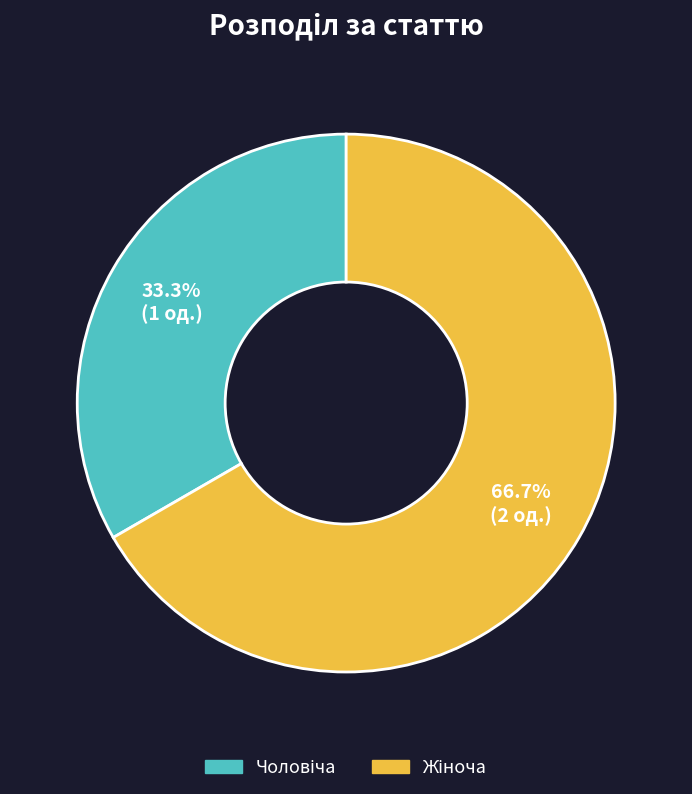

Is there a majority slice in this chart?

Yes